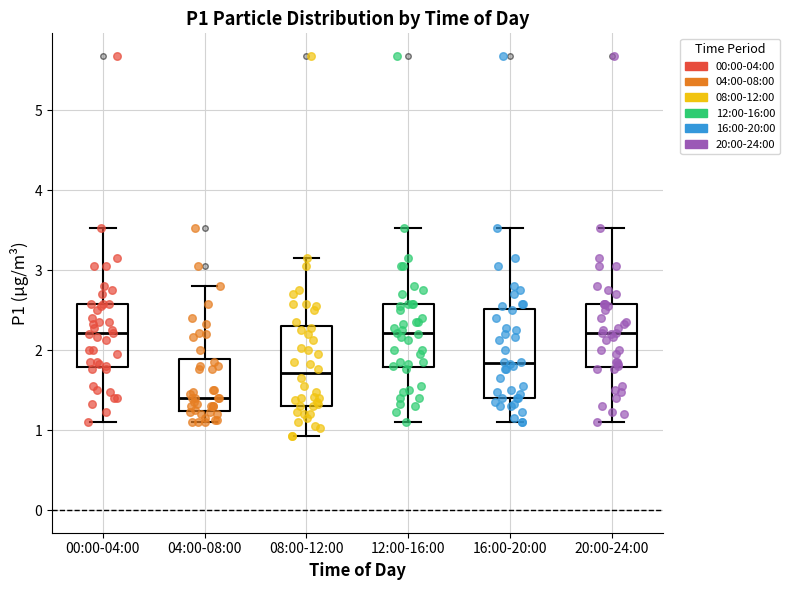

Reading left to right, read every box against the y-axis: the position of its median line, the range the box covers, and the ends of its whiskers. The values are not printed on the chart, so give them approximately, as read against the axis.

00:00-04:00: median 2.2, box 1.8 to 2.6, whiskers 1.1 to 3.5
04:00-08:00: median 1.4, box 1.2 to 1.9, whiskers 1.1 to 2.8
08:00-12:00: median 1.7, box 1.3 to 2.3, whiskers 0.9 to 3.2
12:00-16:00: median 2.2, box 1.8 to 2.6, whiskers 1.1 to 3.5
16:00-20:00: median 1.8, box 1.4 to 2.5, whiskers 1.1 to 3.5
20:00-24:00: median 2.2, box 1.8 to 2.6, whiskers 1.1 to 3.5